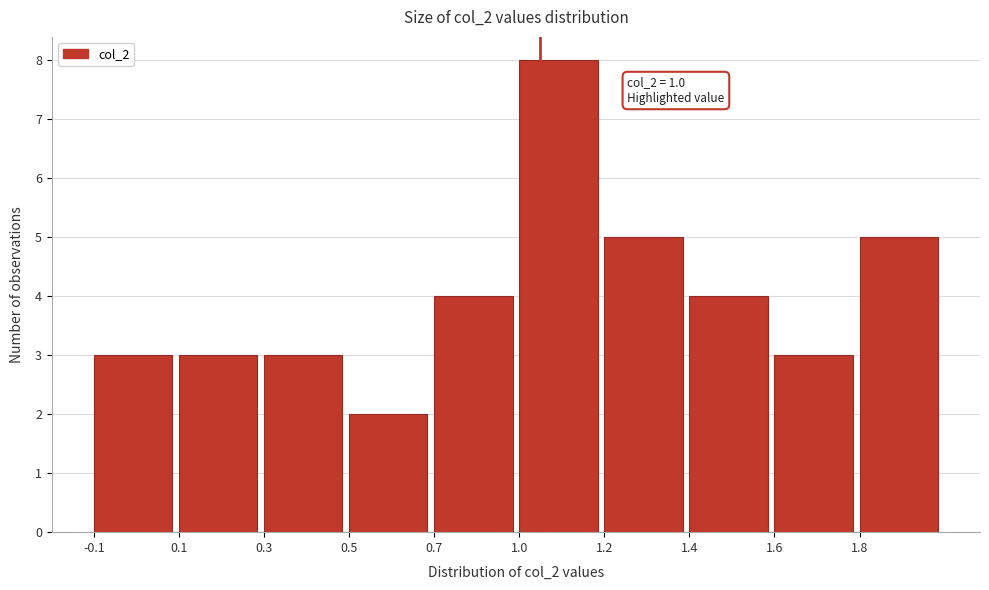

Reading left to right, what are all the values shown in this chart?

3	3	3	2	4	8	5	4	3	5